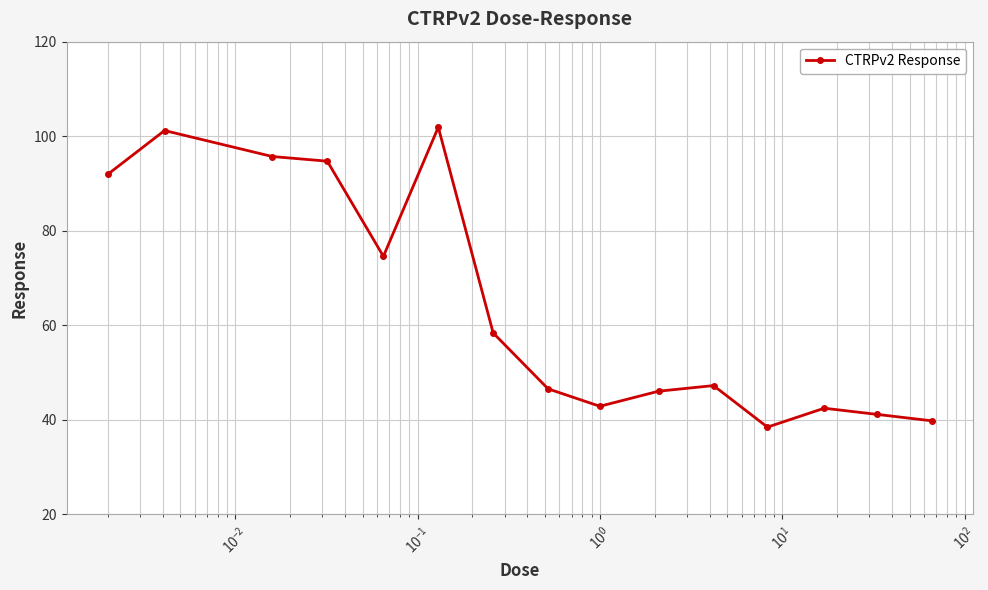

What is the smallest value displayed?

38.5